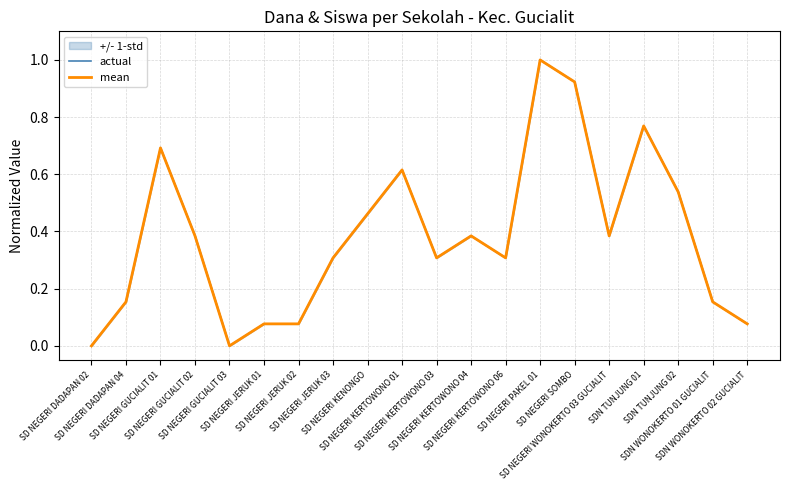

Where is the first local maximum for mean?

SD NEGERI GUCIALIT 01